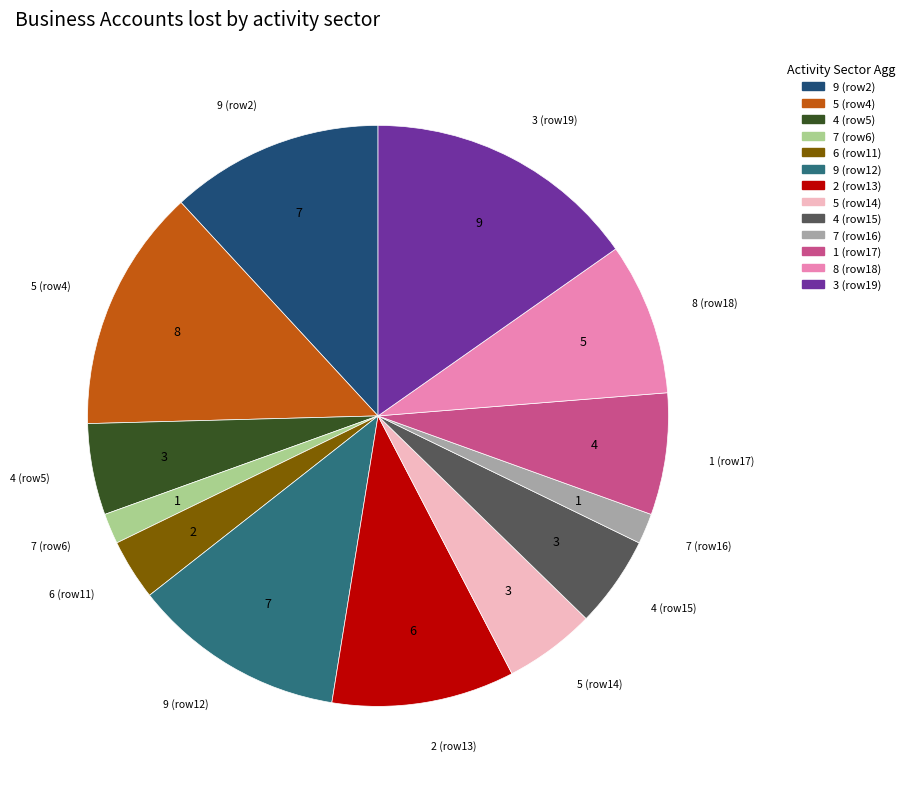

Does any single category account for the majority?

No